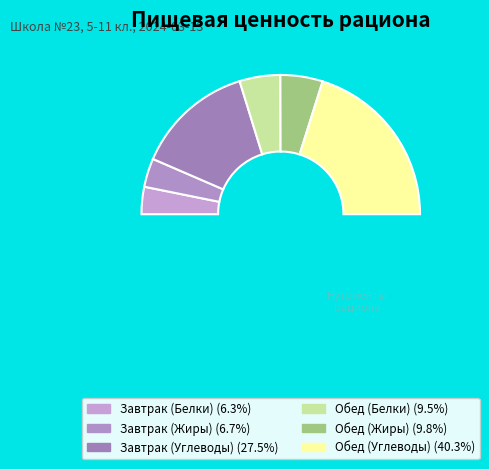

What is the total percentage of Углеводы завтрак and Жиры завтрак?

34.1%